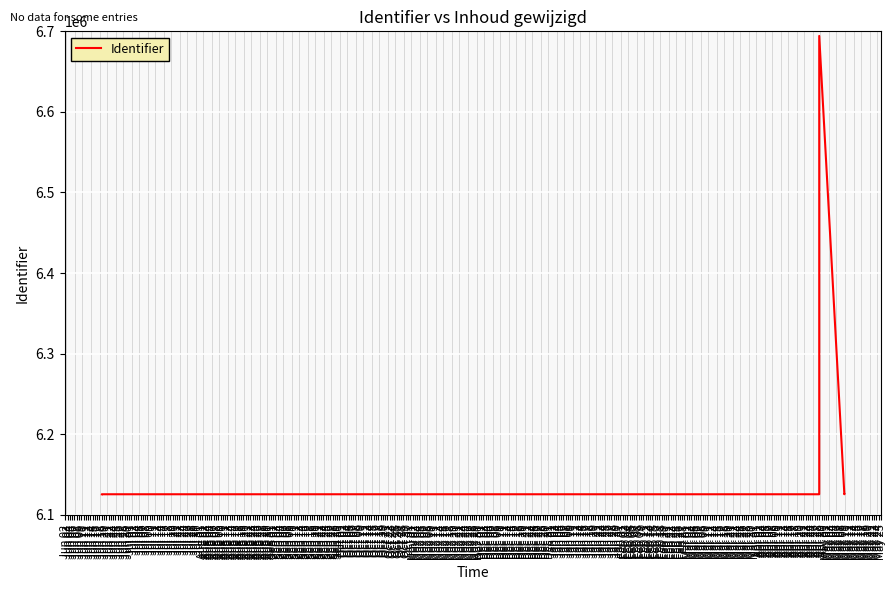

How many lines are shown in the chart?

1